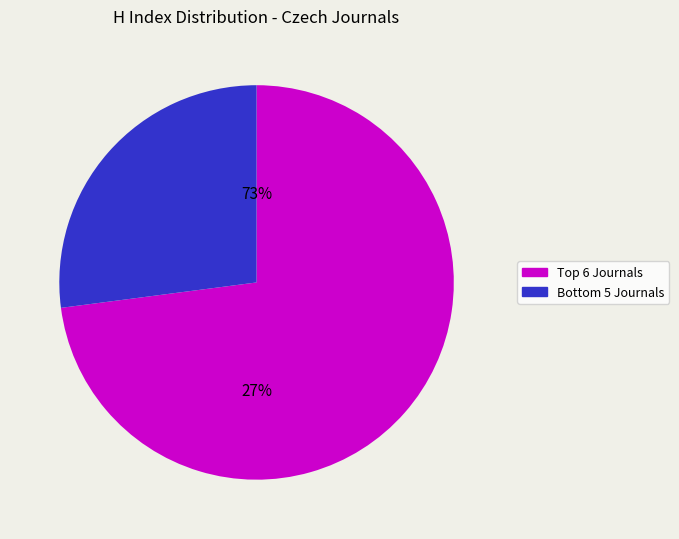

Do Listy Cukrovarnicke a Reparske and Folia Zoologica together represent more than half of the pie?

No